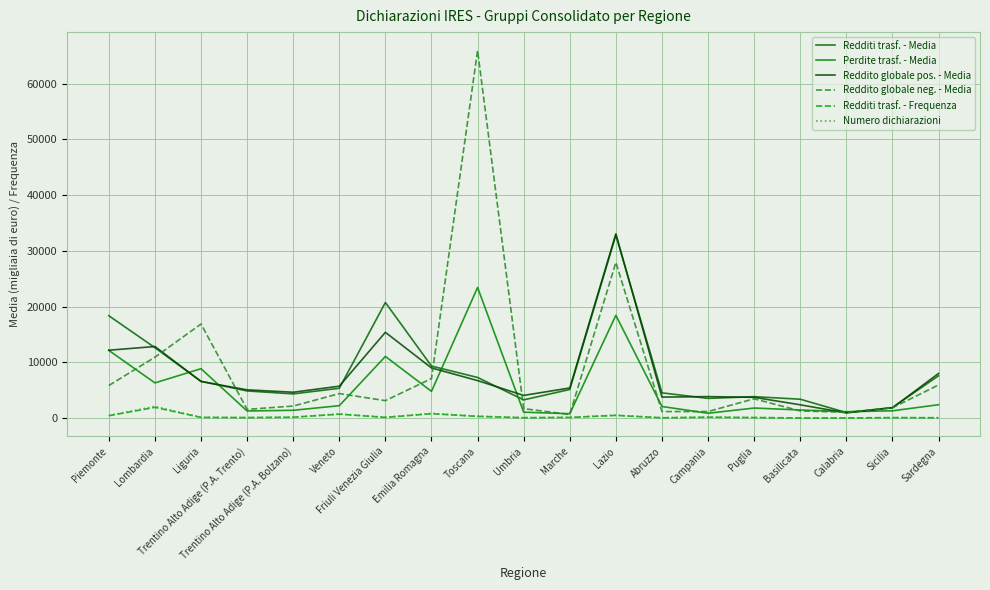

True or false: Numero dichiarazioni and Reddito globale pos. - Media cross at least once.

False